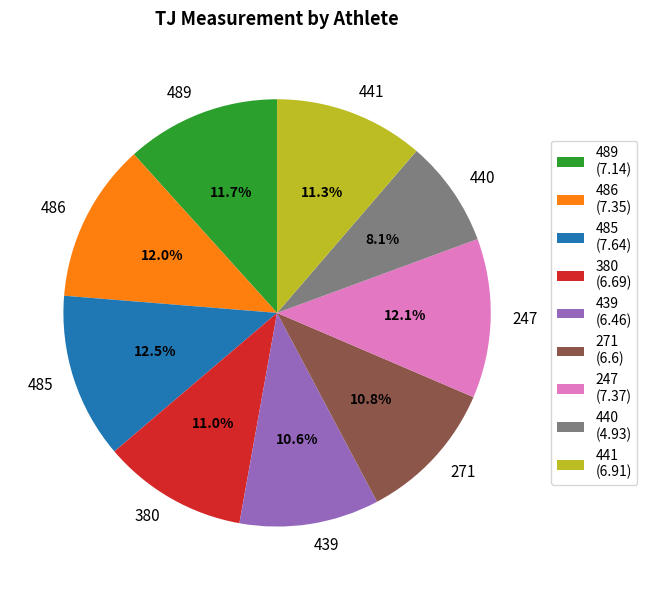

To the nearest percent, what is the combined percentage of 485 and 247?

25%